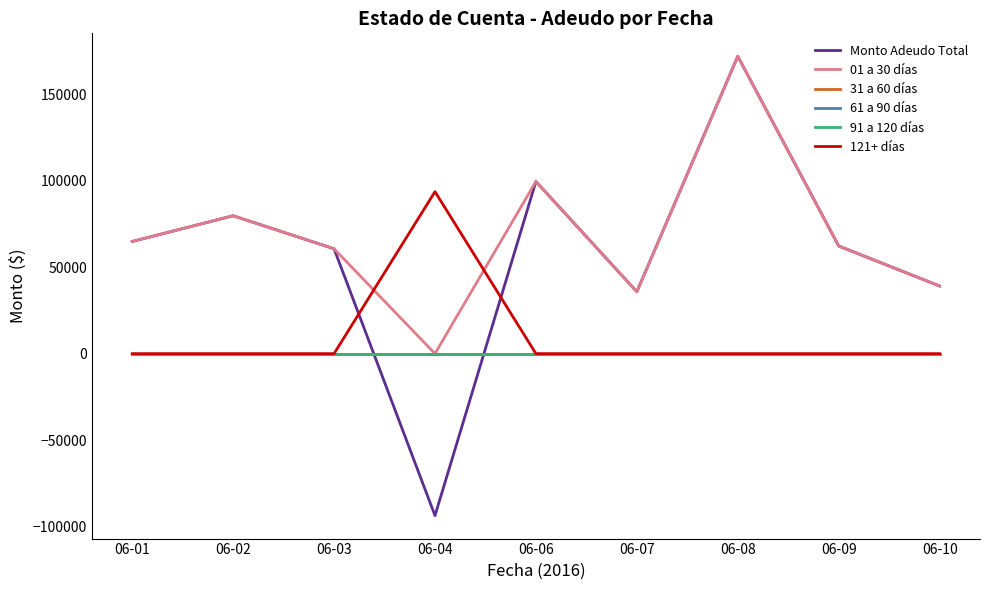

Is this an area chart (filled region under the line)?

No